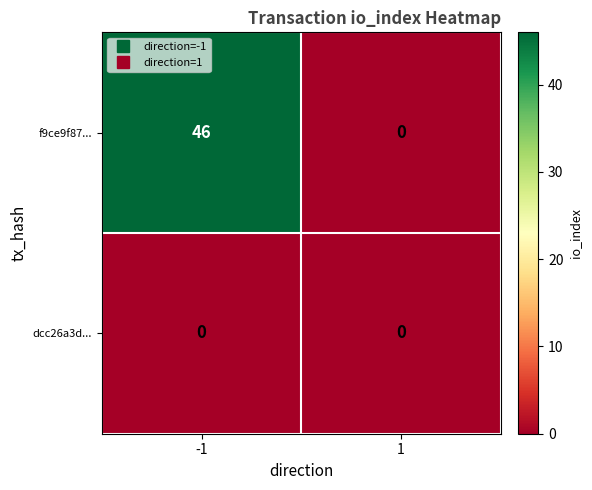

Is it true that dcc26a3d... equals 0 at -1?

True